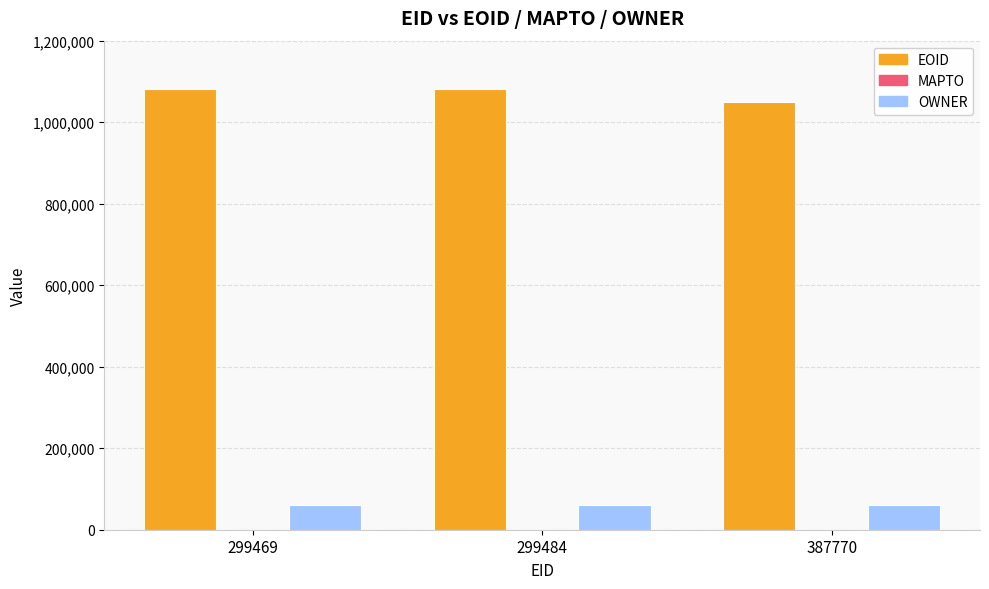

What is the value of the EOID bar at the 2nd from the left?

1080451